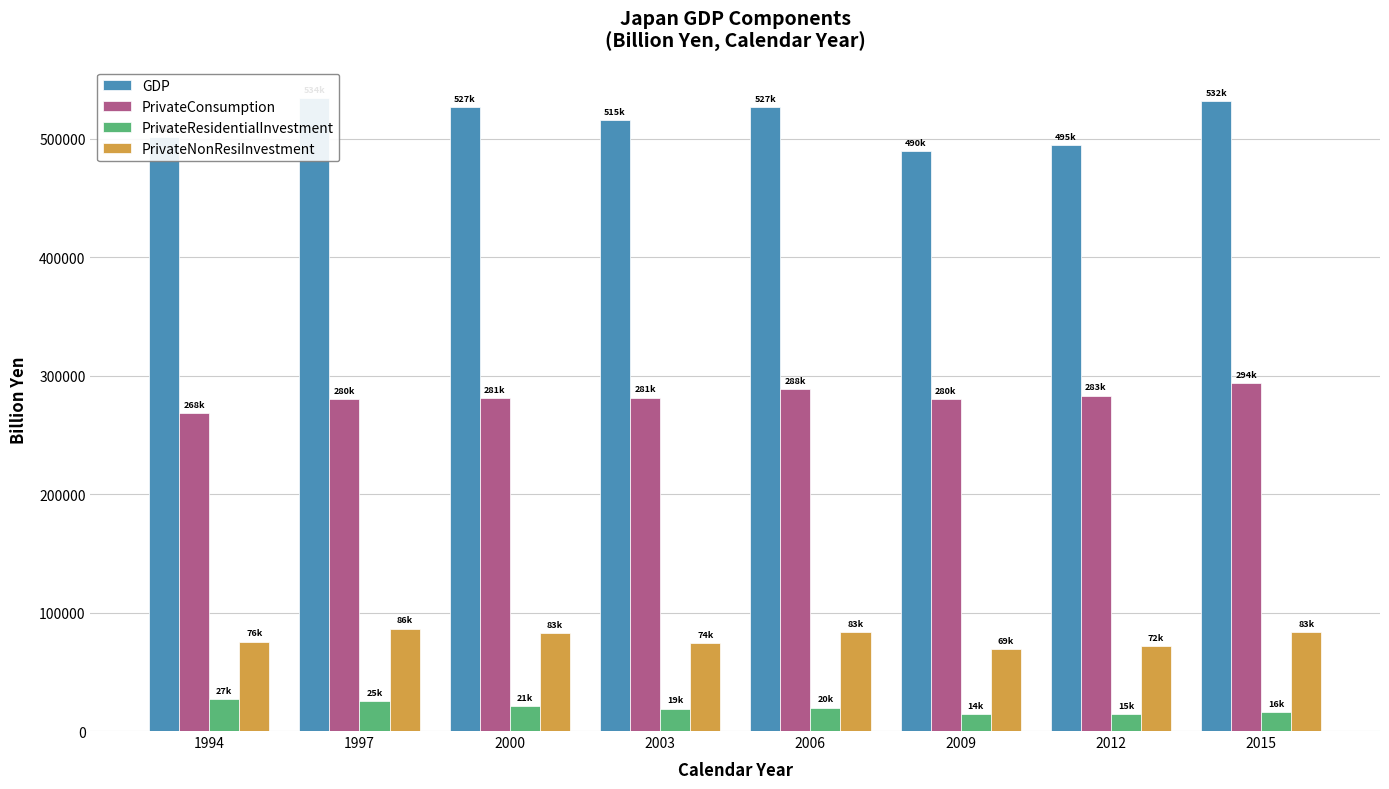

Which category has the lowest value in the GDP series?

2009